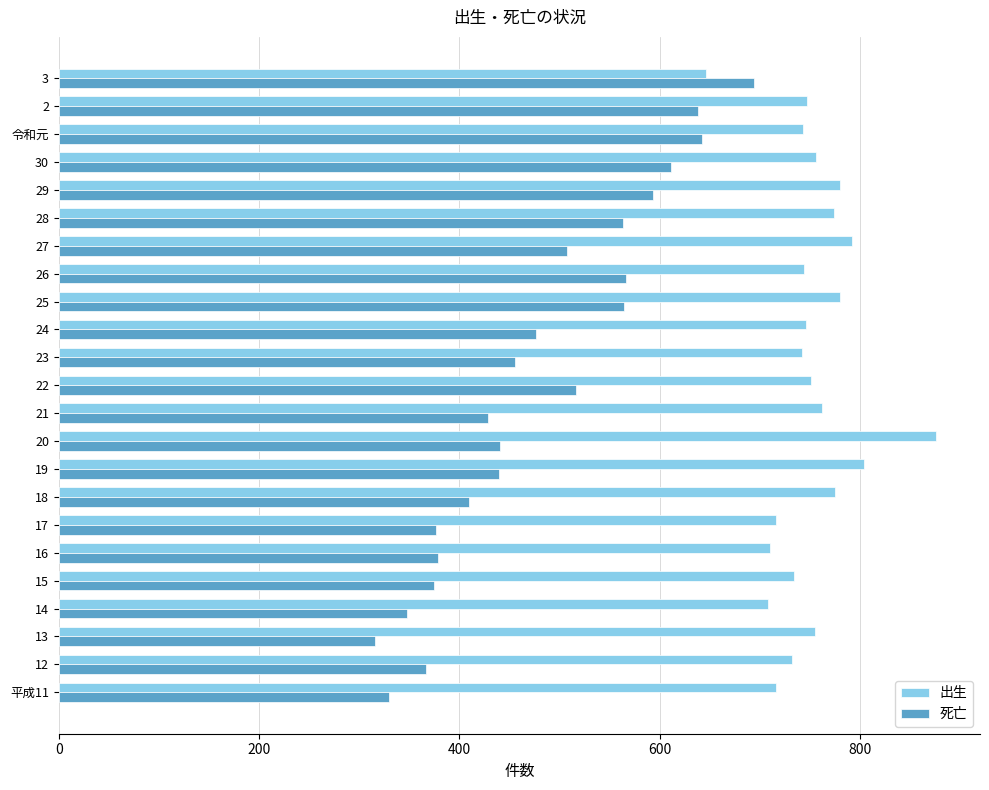

What is the sum of all 死亡 values?

11039